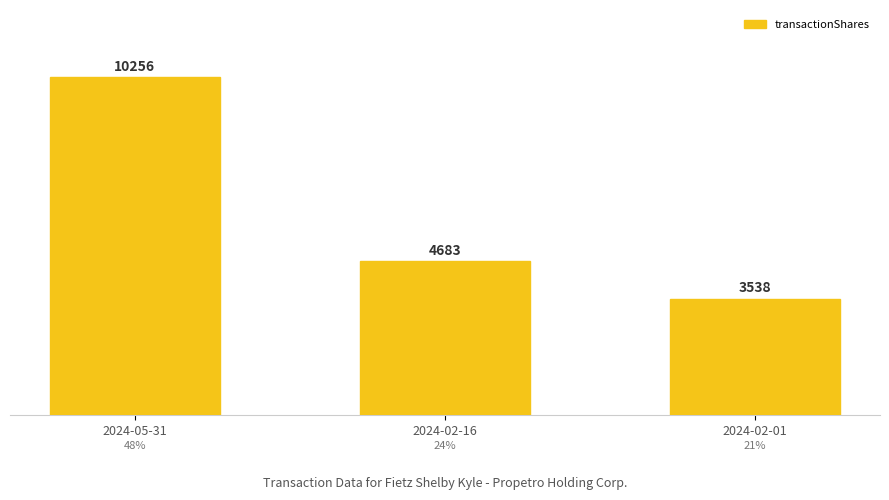

List the labels in order of value, largest first.

2024-05-31, 2024-02-16, 2024-02-01